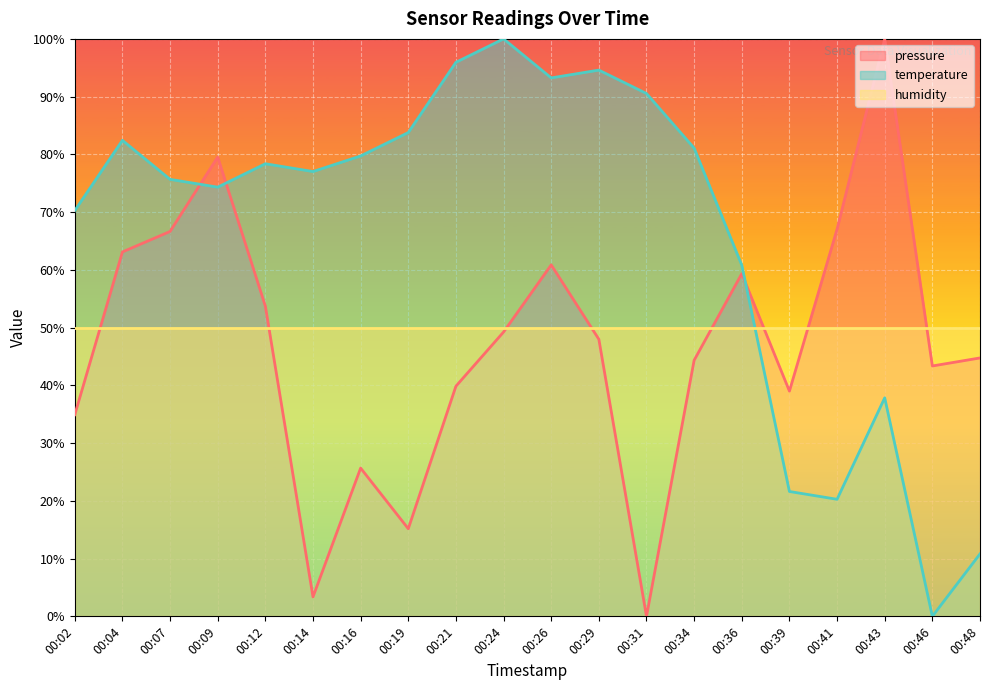

How many series are shown in this chart?

3